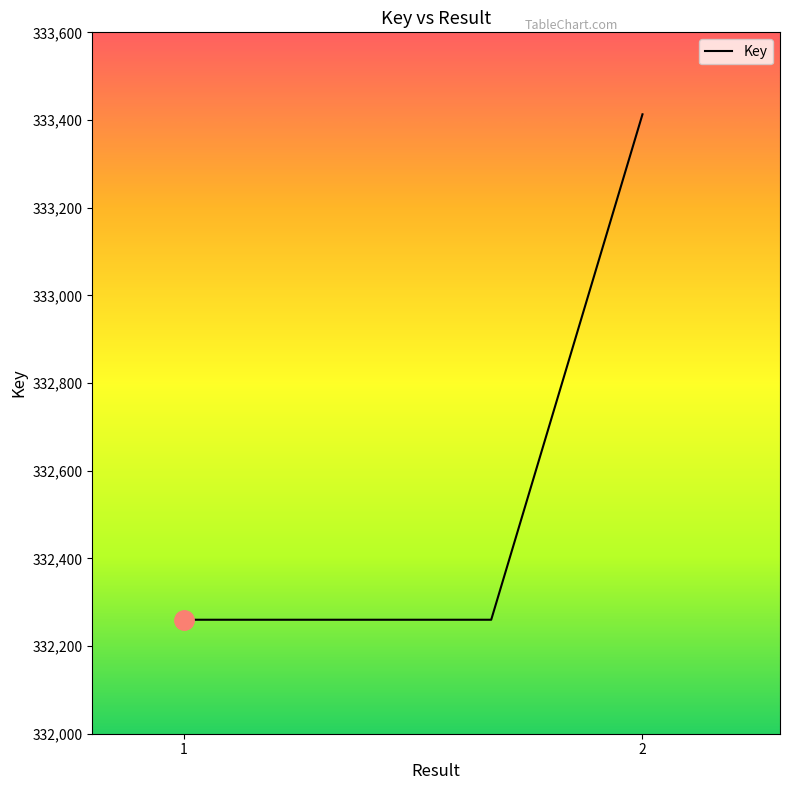

What is the smallest value displayed?

332260